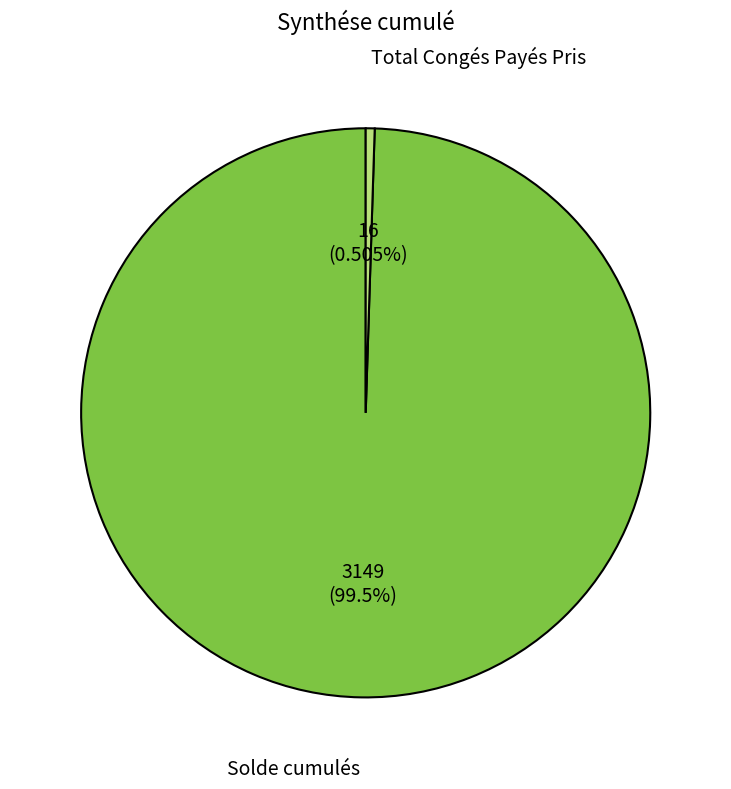

What portion of the pie excludes Solde cumulés?

0.5%